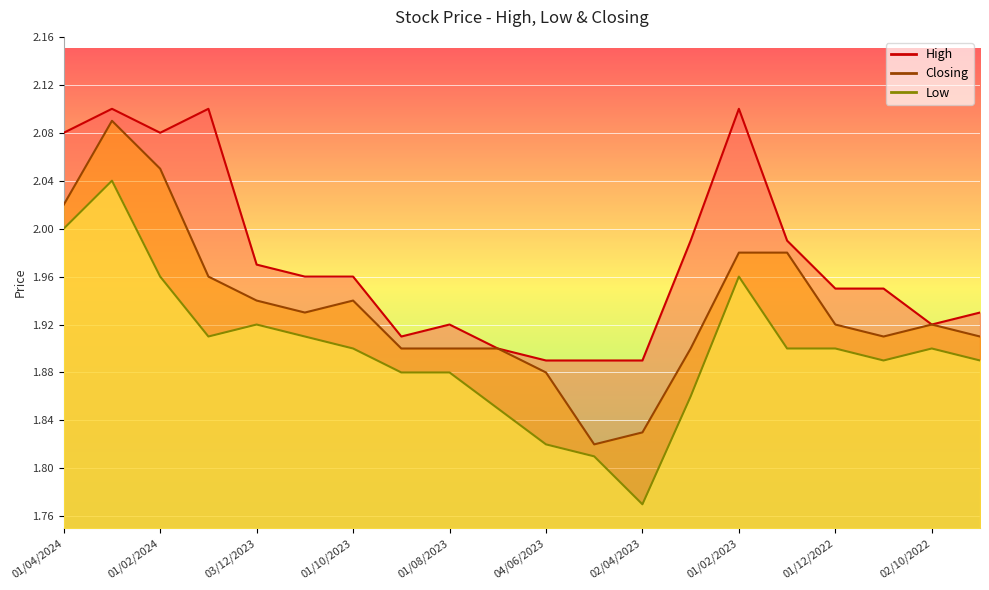

What position from the right is 01/11/2022?

3